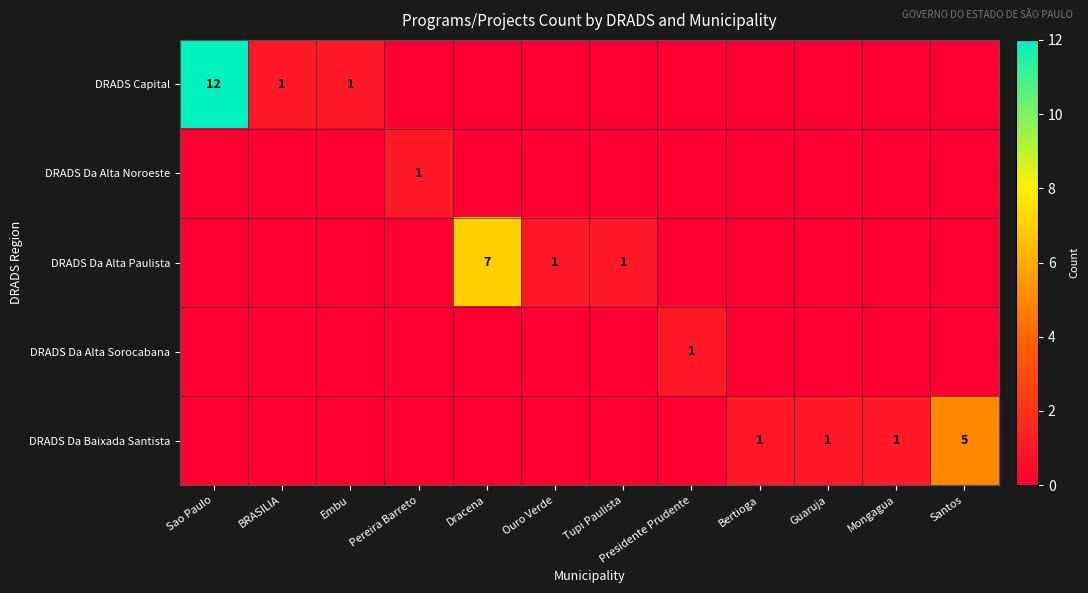

How many categories are shown in the chart?

12